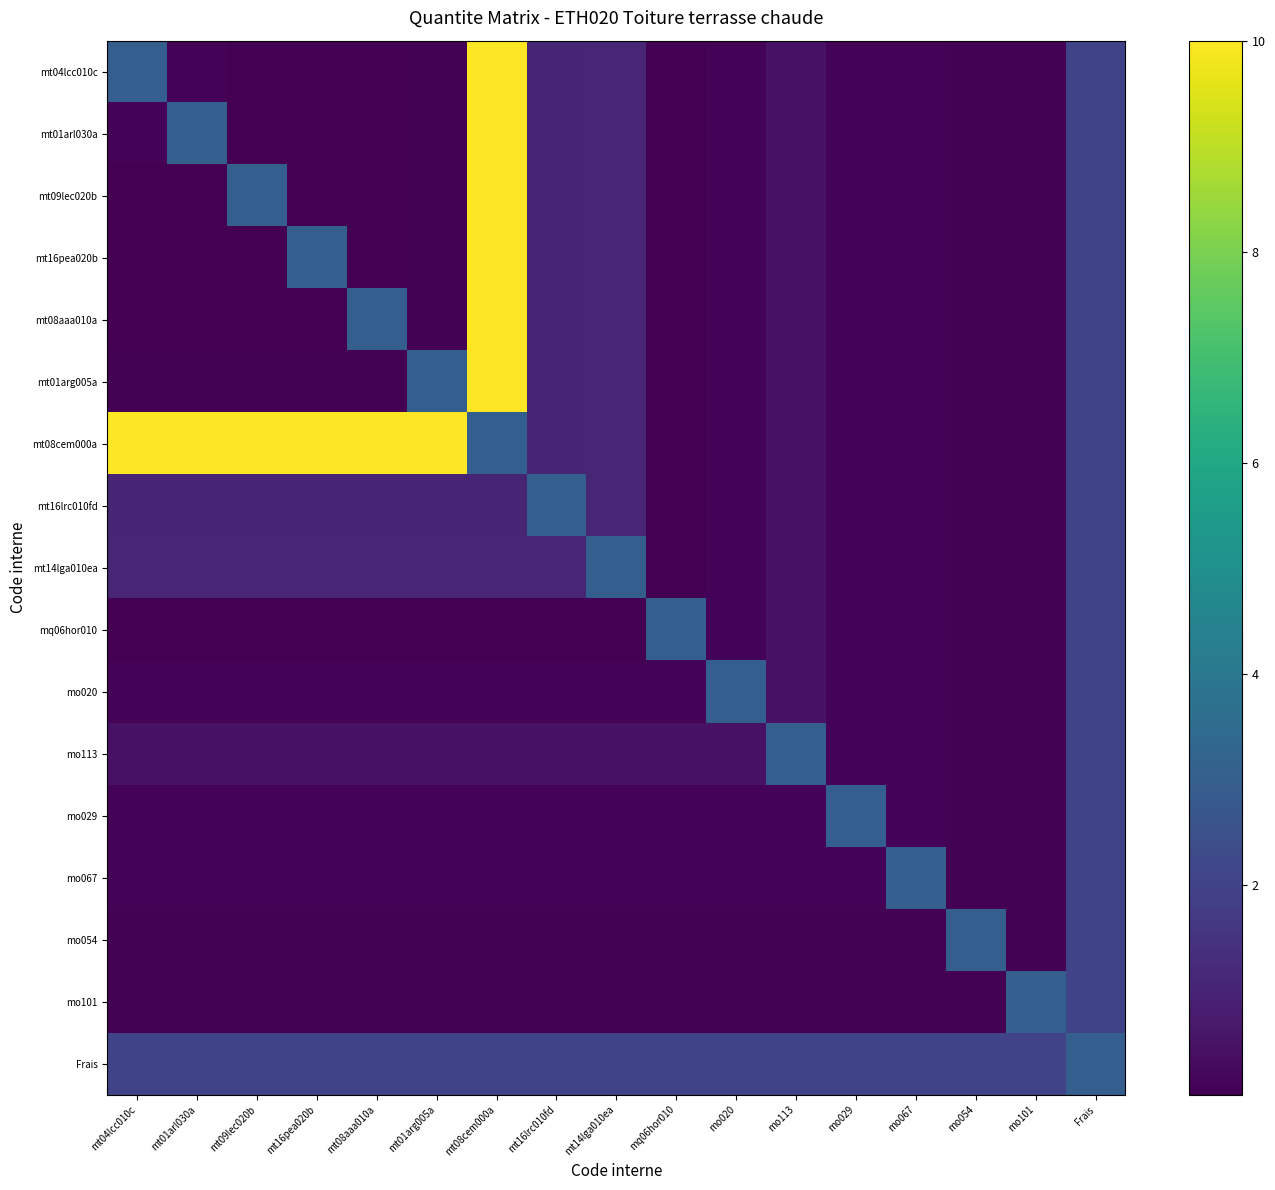

At how many categories does at least one series exceed 8?

7